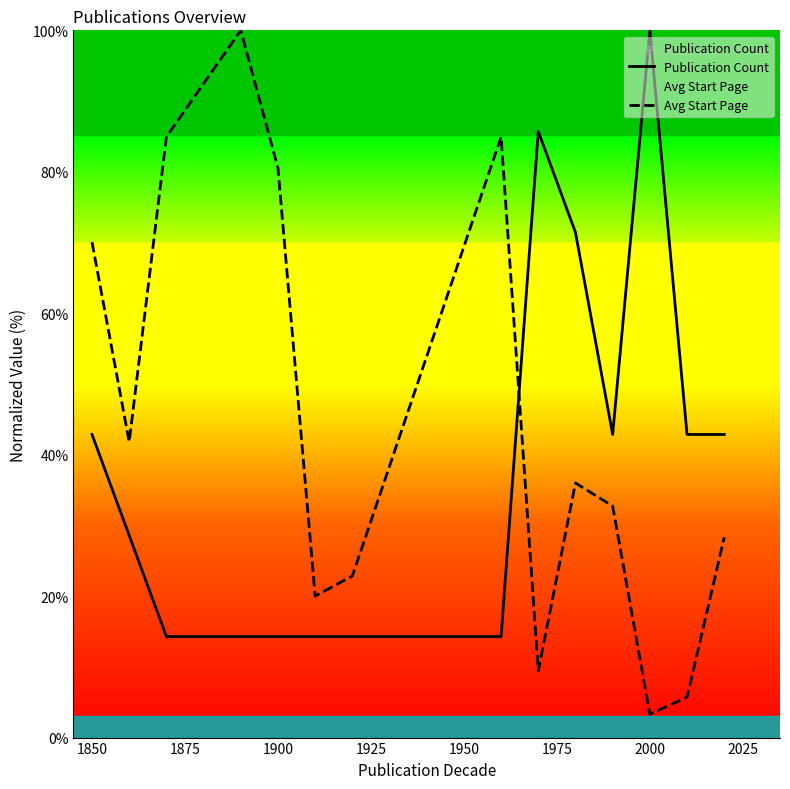

Is it true that Publication Count equals 42.9 at 1850?

True